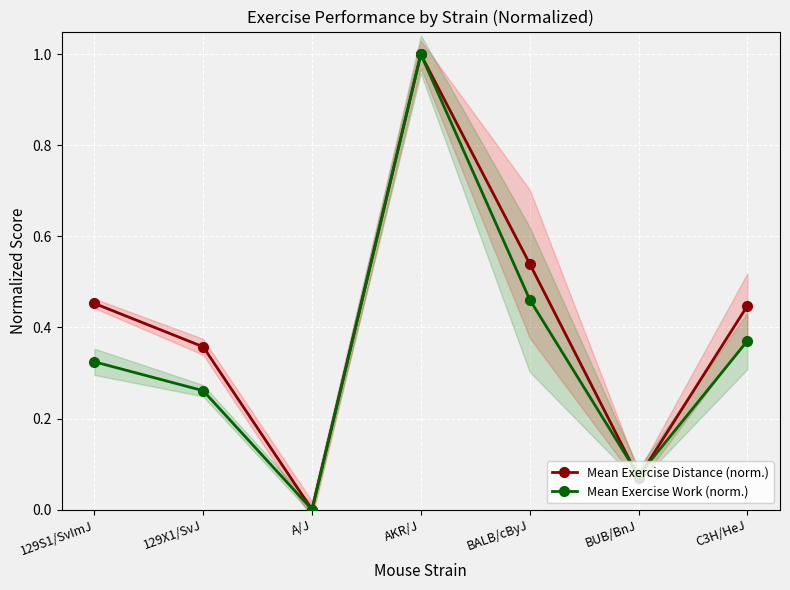

Is the value of Mean Exercise Work (norm.) at C3H/HeJ greater than the value of Mean Exercise Distance (norm.) at 129S1/SvImJ?

No